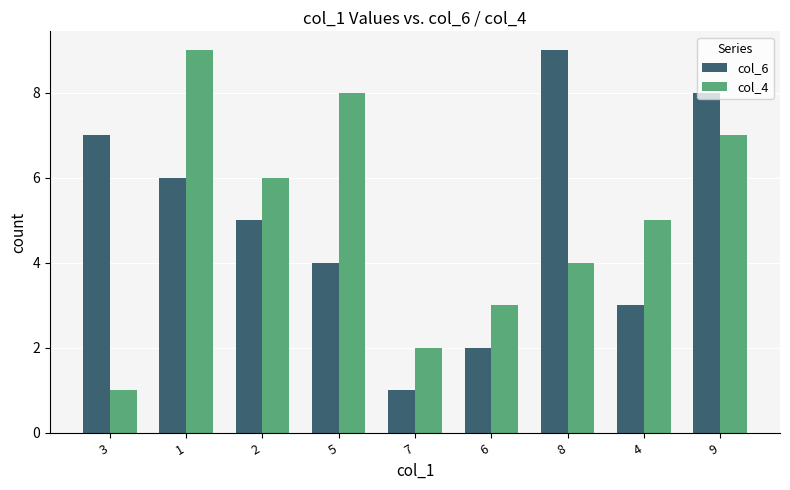

What is the total value across all series at 7?

3